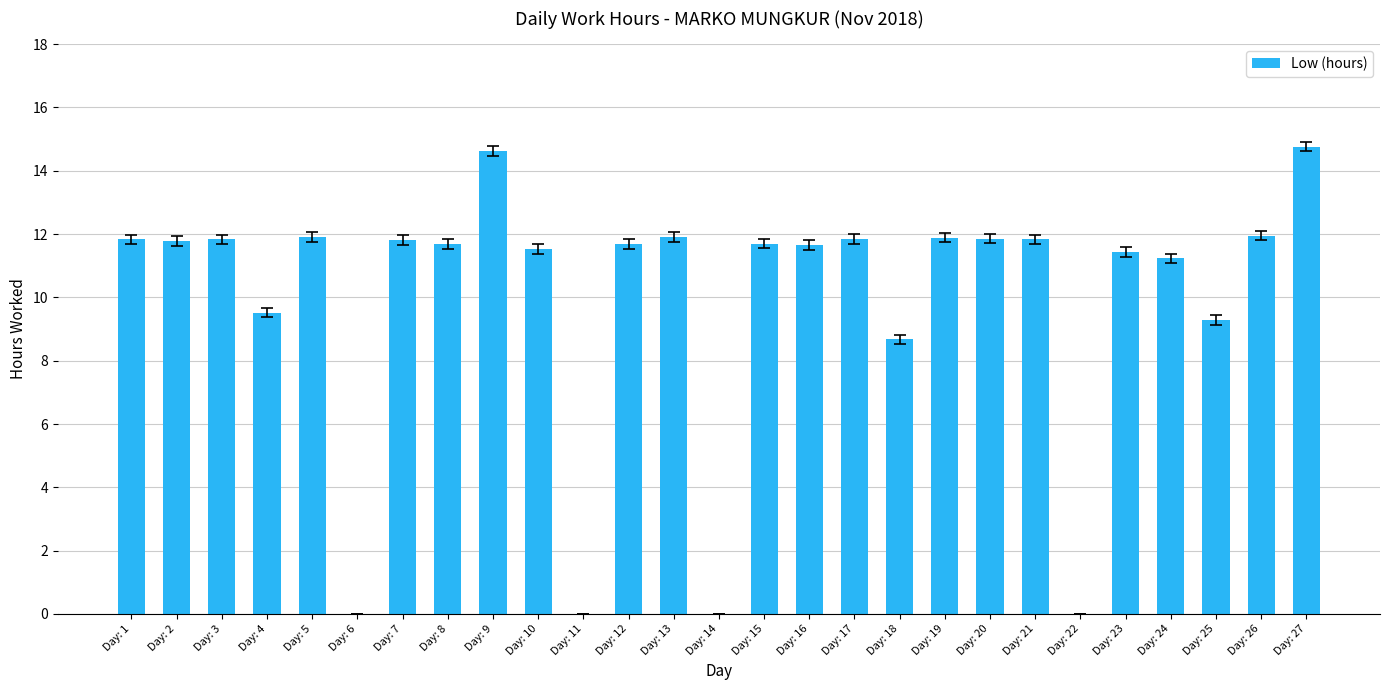

What is the greatest value displayed?

14.8